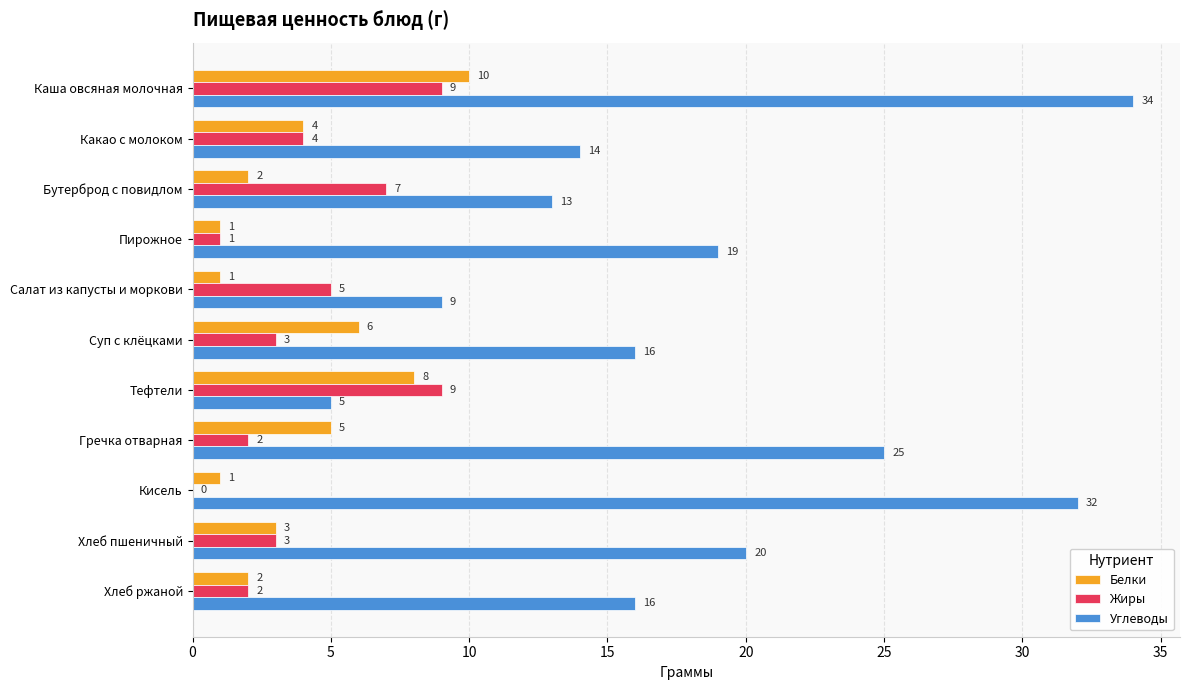

Is it true that Углеводы equals 19 at Пирожное?

True